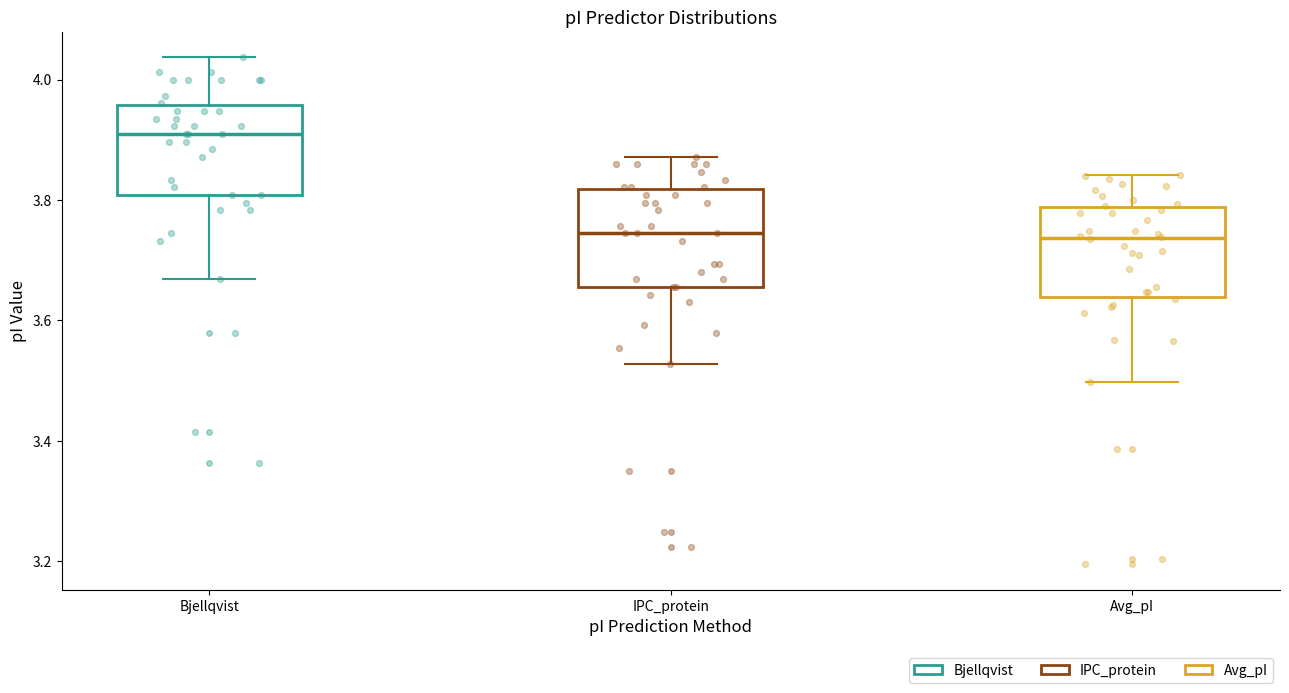

Where does the lower whisker of the box for Bjellqvist end on the y-axis? The values are not printed on the chart, so give them approximately, as read against the axis.

3.66